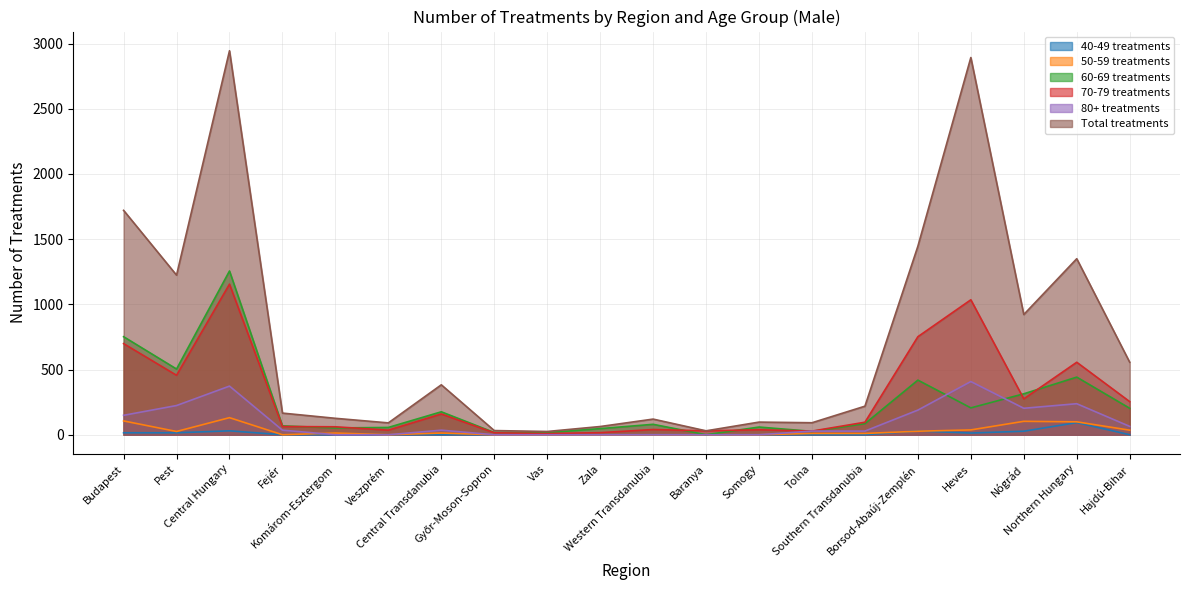

Which series changed the most between Budapest and Central Hungary?

Total treatments